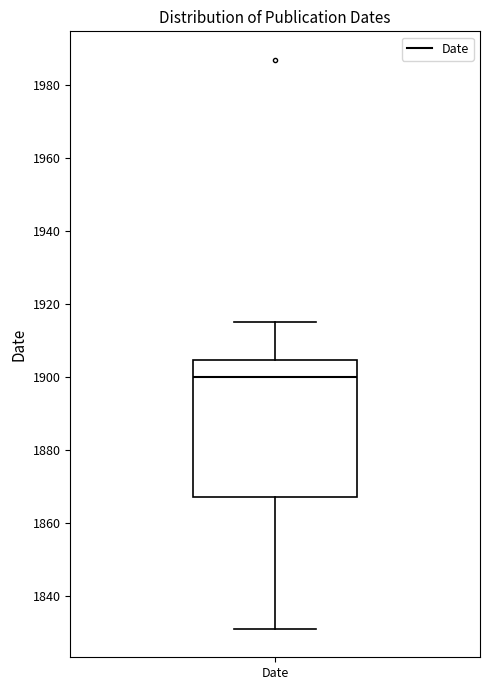

Where is the lower edge of the box for Date on the y-axis? The values are not printed on the chart, so give them approximately, as read against the axis.

1868